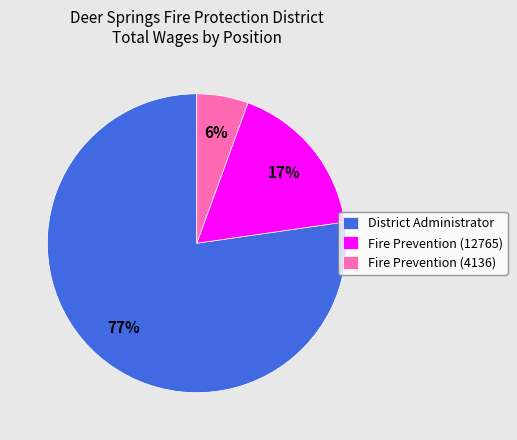

To the nearest percent, what portion does District Administrator represent?

77%